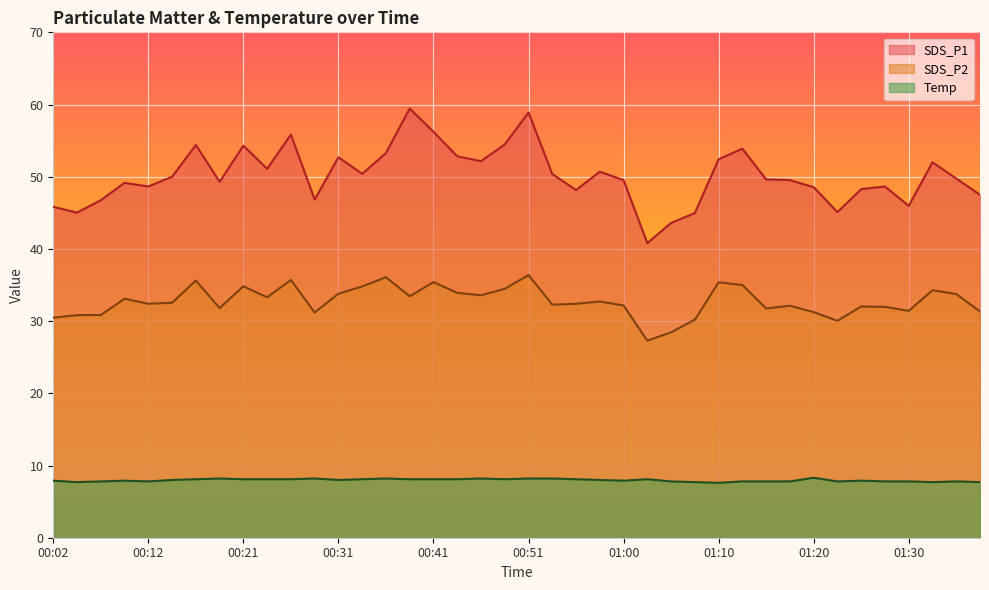

Rank the series by their maximum value, from lowest to highest.

Temp, SDS_P2, SDS_P1